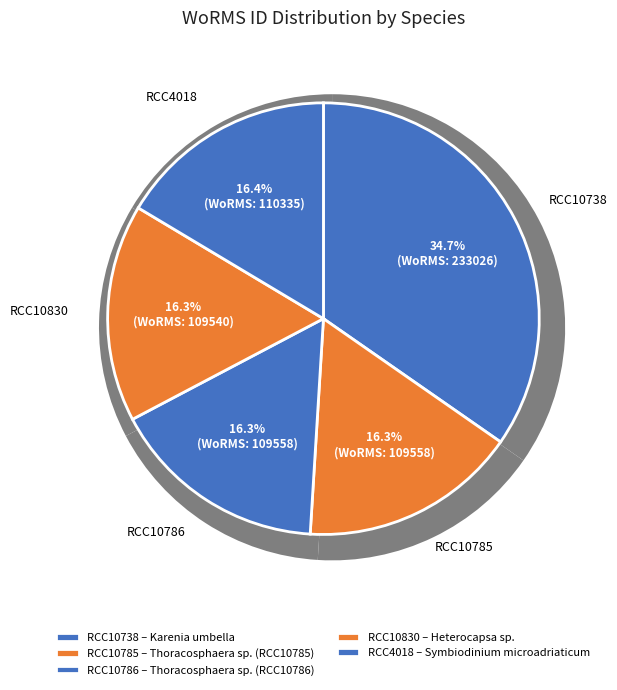

To the nearest percent, what is the difference between the largest and smallest slice percentages?

18%